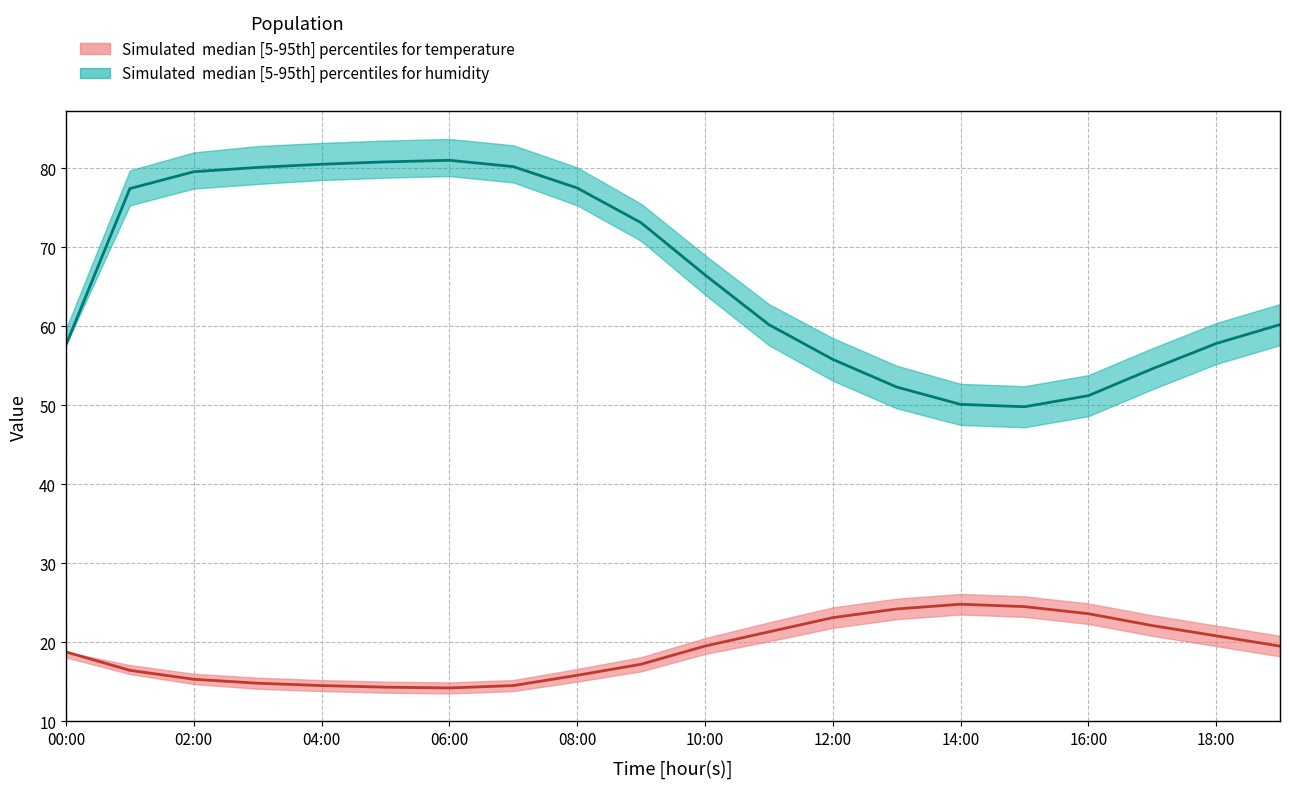

What is the difference between the maximum and minimum values in the temperature_median series?

10.6